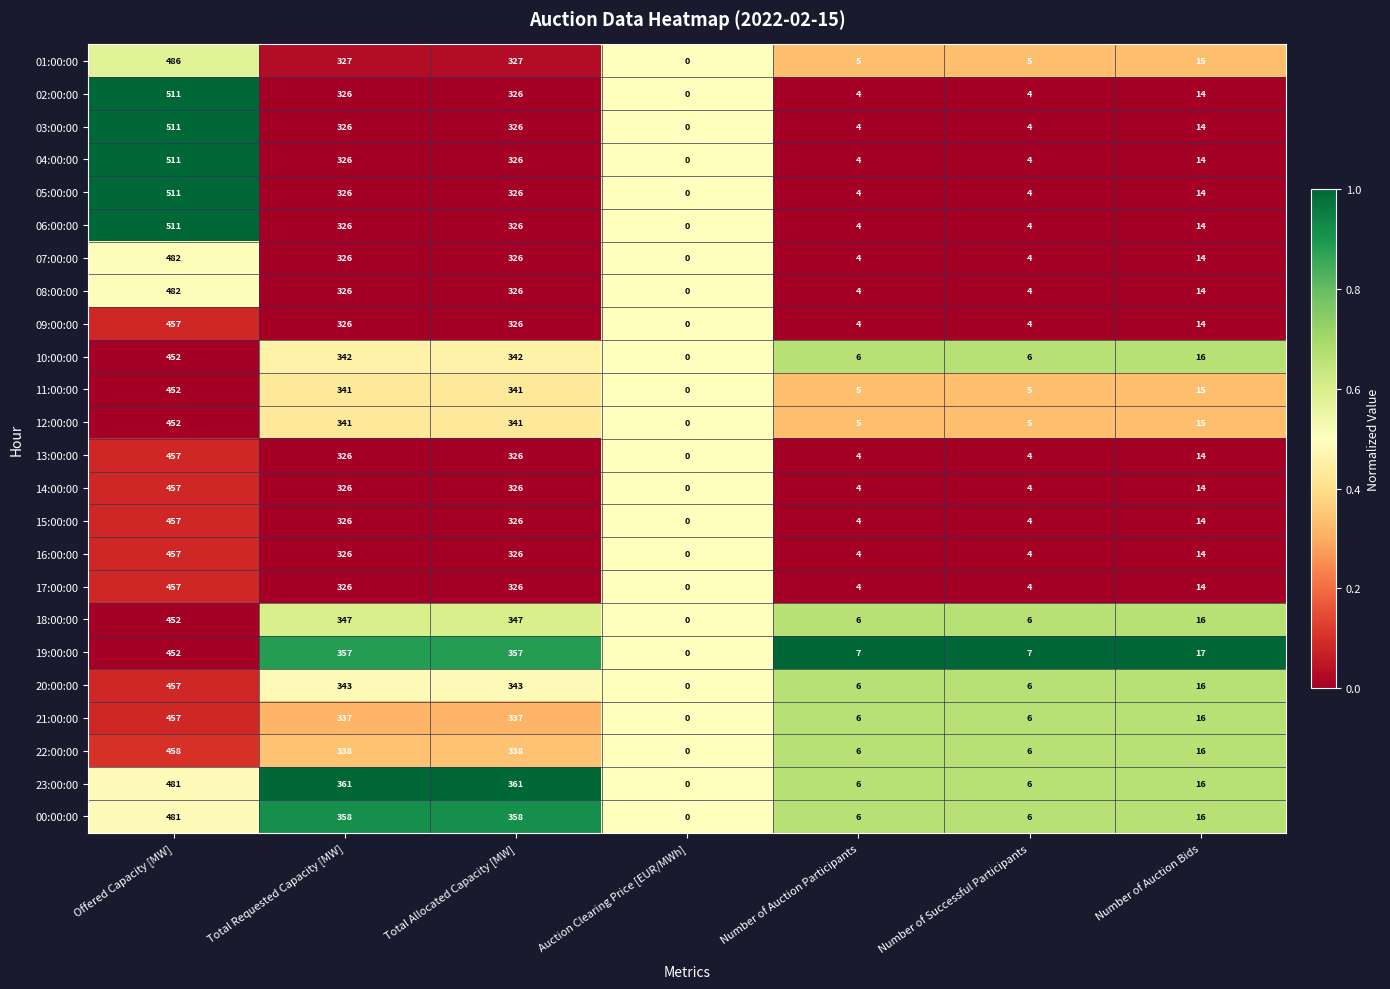

At which label does 23:00:00 first exceed 16?

Offered Capacity [MW]